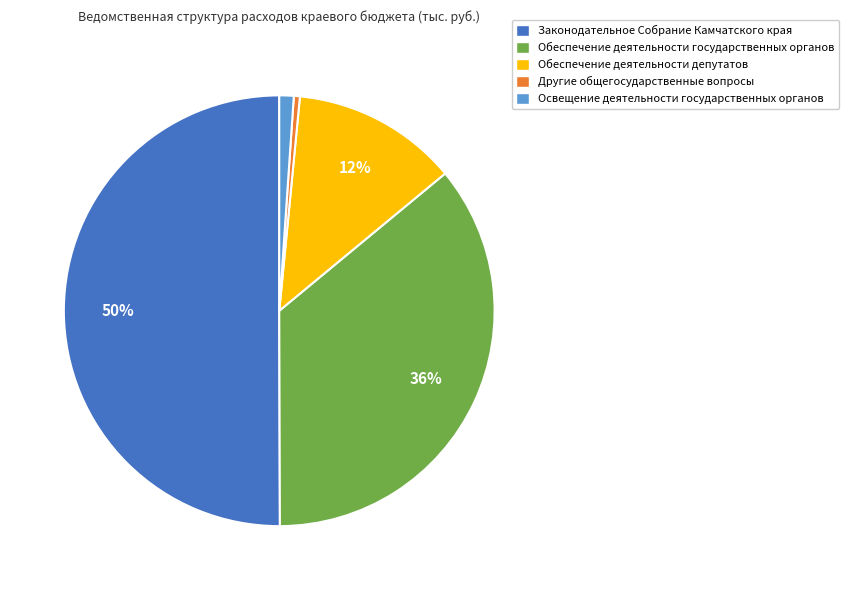

What is the ratio of the value at Законодательное Собрание Камчатского края to the value at Другие общегосударственные вопросы?

110.3